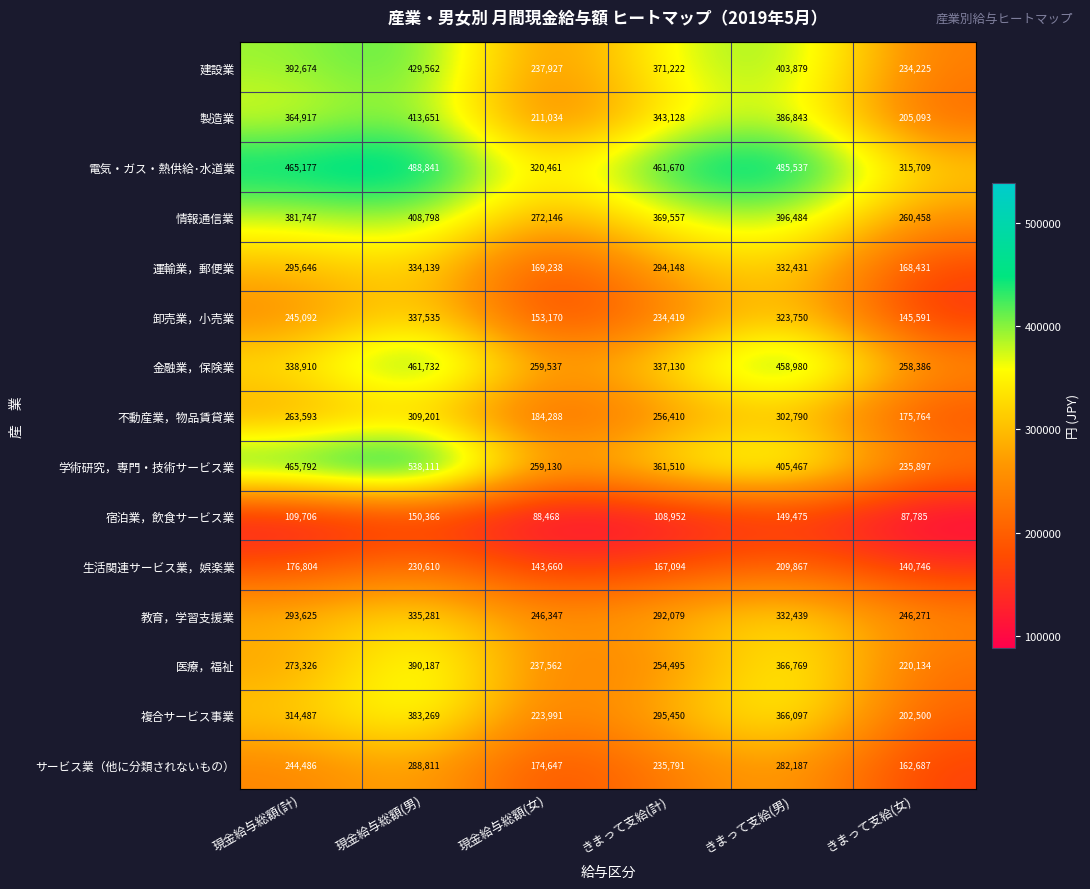

How many categories are shown in the chart?

6